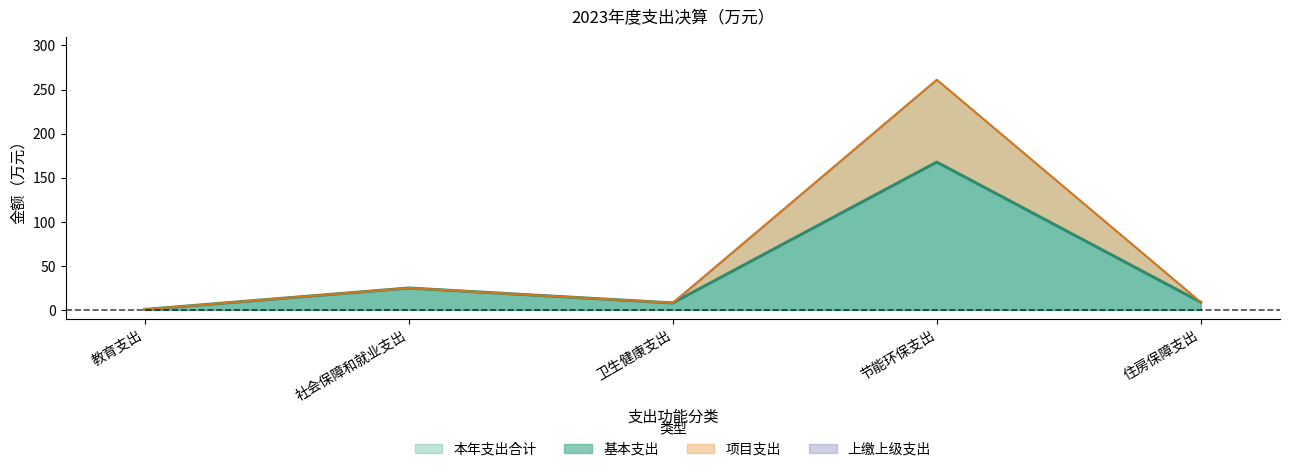

How many lines are shown in the chart?

2